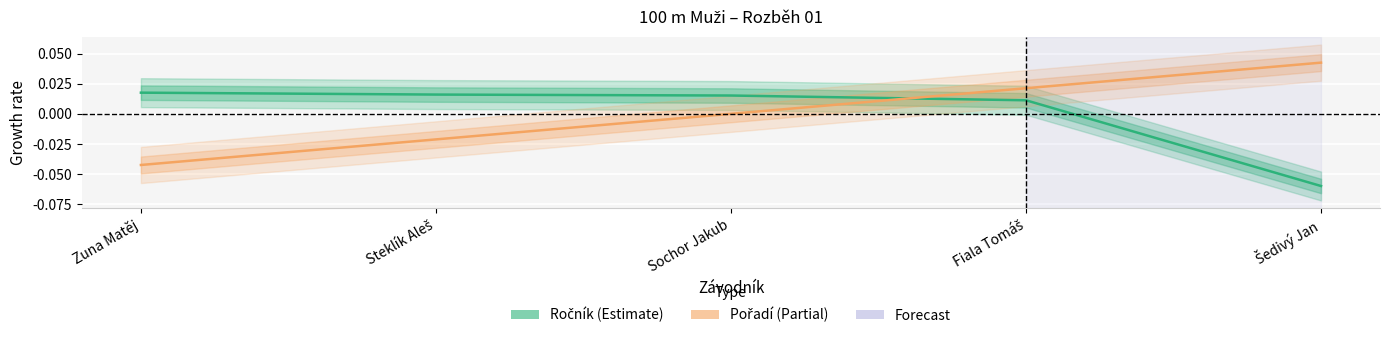

What position from the right is Sochor Jakub?

3